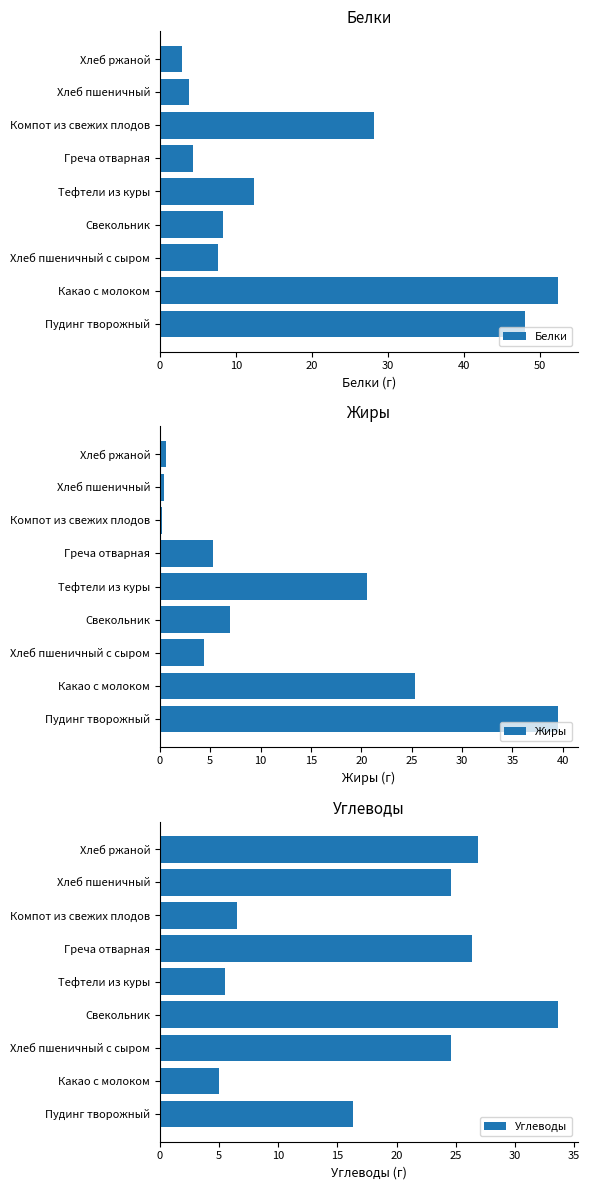

List the series in order of their peak value, highest first.

Белки, Жиры, Углеводы